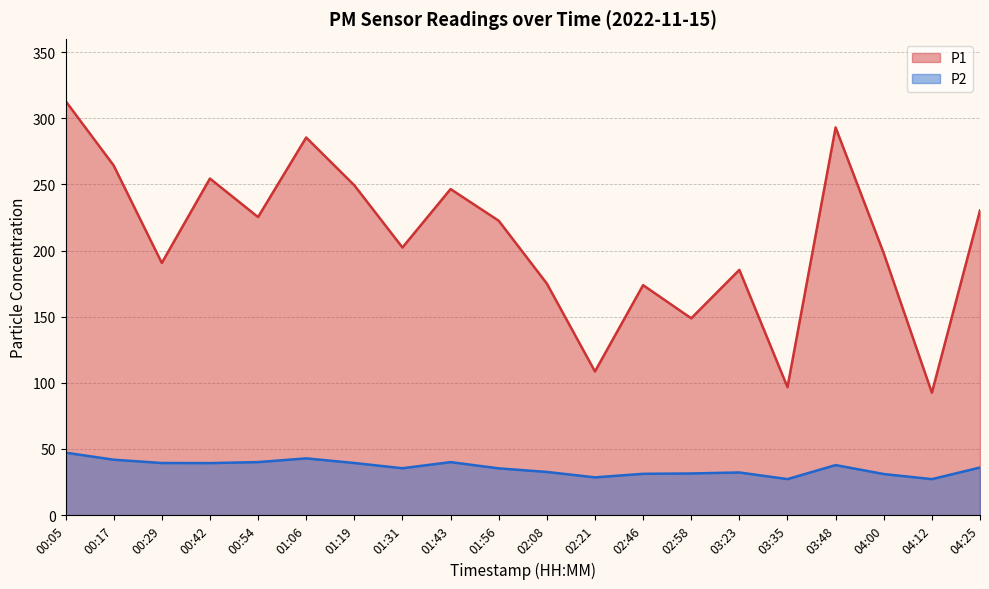

True or false: P2 has more than 0 points higher than both neighbors.

True